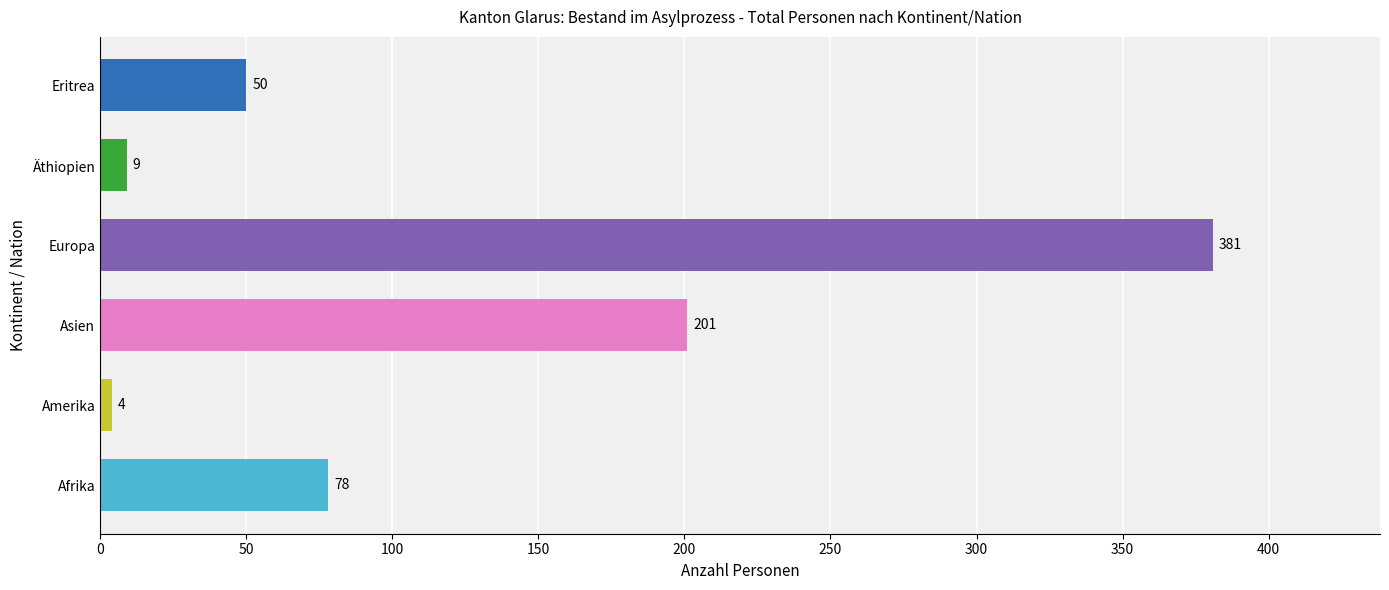

How many series are shown in this chart?

1